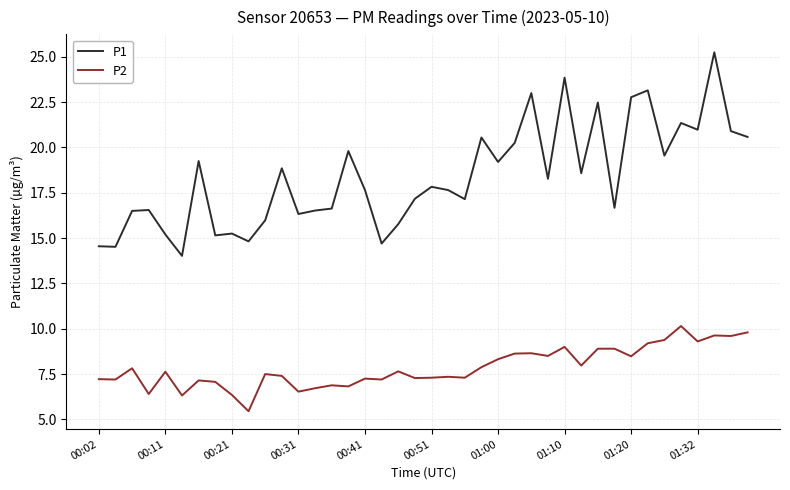

True or false: P2 has more than 1 points higher than both neighbors.

True